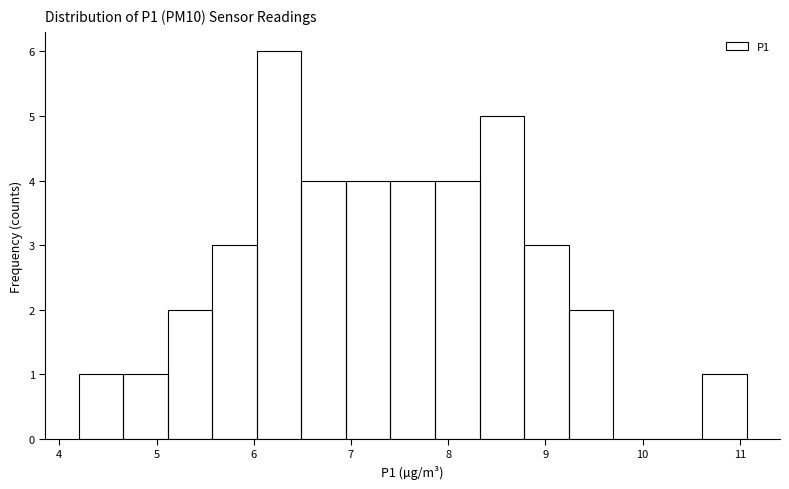

Reading left to right, list every bar in this chart as the range it spans on the x-axis followed by its height. Neither the bar edges nor the heights are printed on the chart, so give them approximately, as read against the axes.

4.2 to 4.7: 1
4.7 to 5.1: 1
5.1 to 5.6: 2
5.6 to 6.0: 3
6.0 to 6.5: 6
6.5 to 6.9: 4
6.9 to 7.4: 4
7.4 to 7.9: 4
7.9 to 8.3: 4
8.3 to 8.8: 5
8.8 to 9.2: 3
9.2 to 9.7: 2
9.7 to 10.2: 0
10.2 to 10.6: 0
10.6 to 11.1: 1